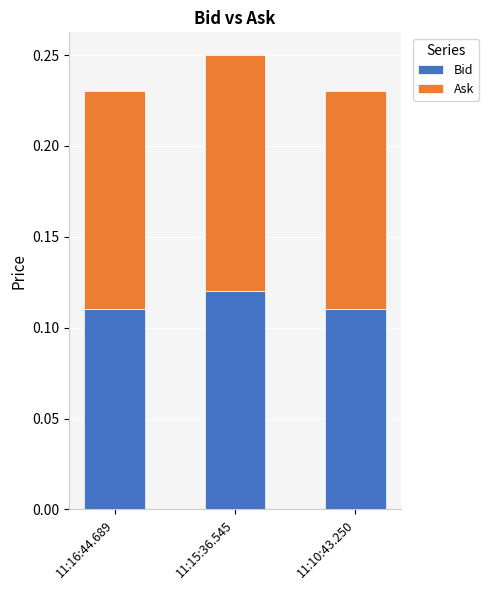

The Bid series shows 0.0 at 11:16:44.689. True or false?

False